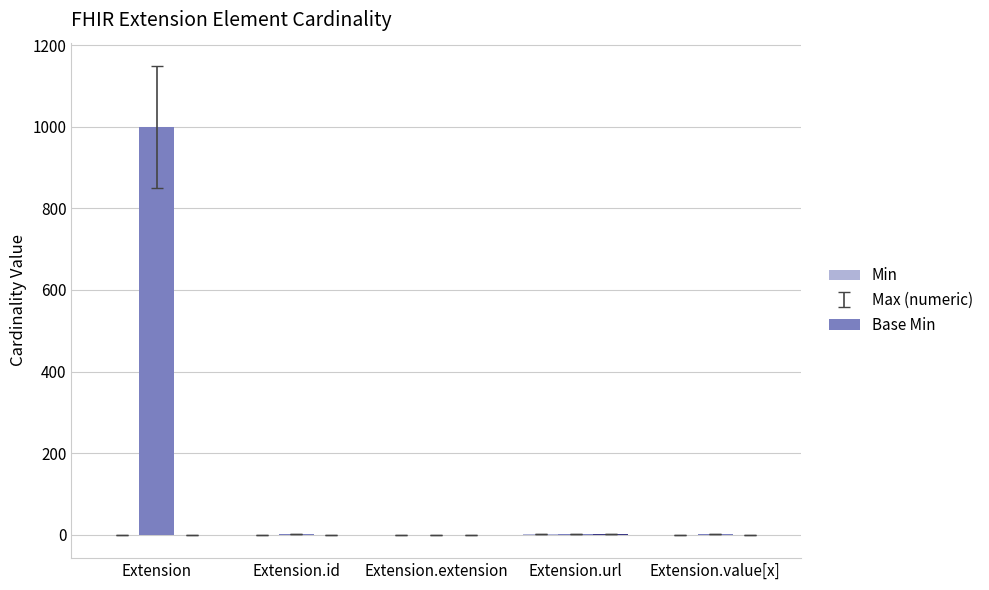

At which category is the sum across all series the highest?

Extension